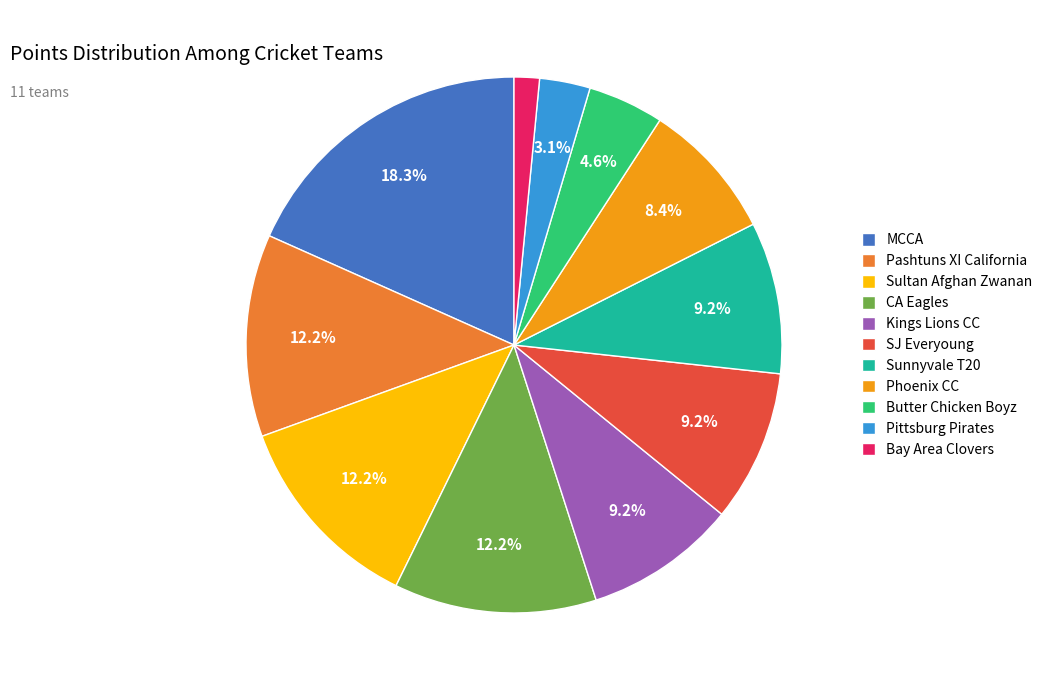

To the nearest percent, what is the combined percentage of Pittsburg Pirates and Butter Chicken Boyz?

8%